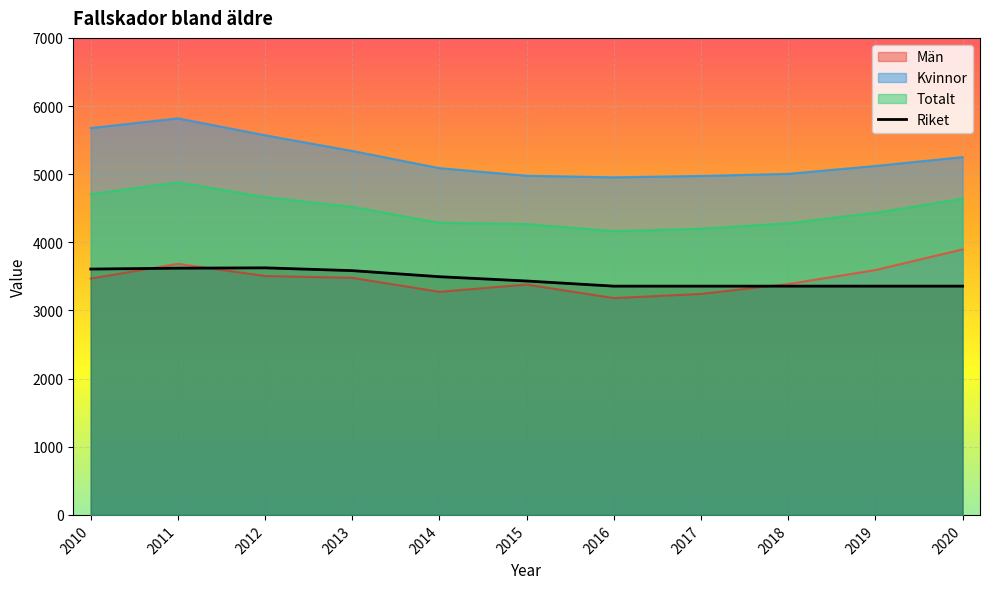

True or false: Kvinnor and Män cross at least once.

False